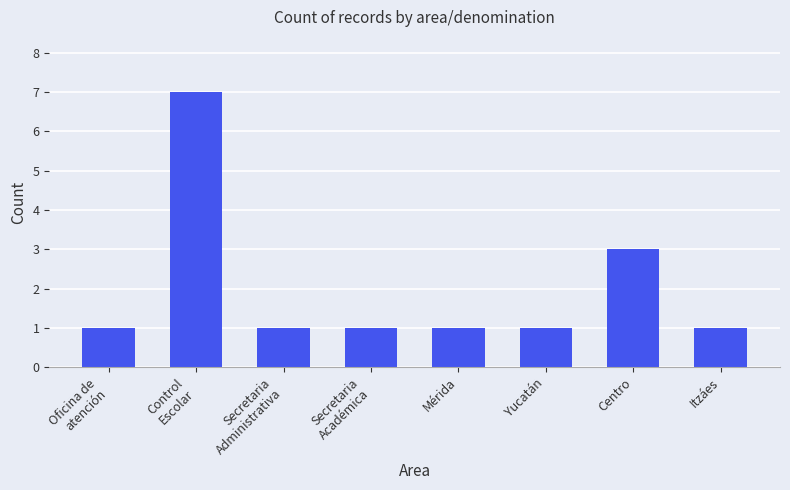

What is the label of the 8th bar from the right?

Oficina de
atención